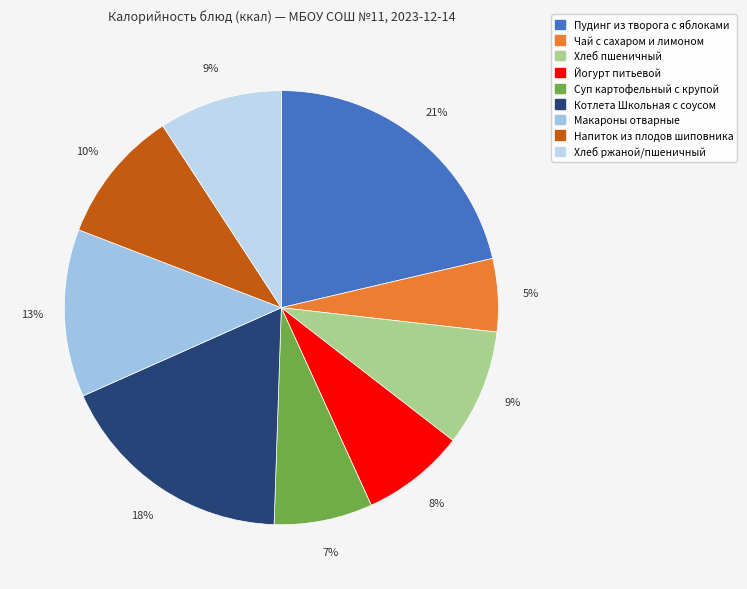

Which slice is the largest?

Пудинг из творога с яблоками